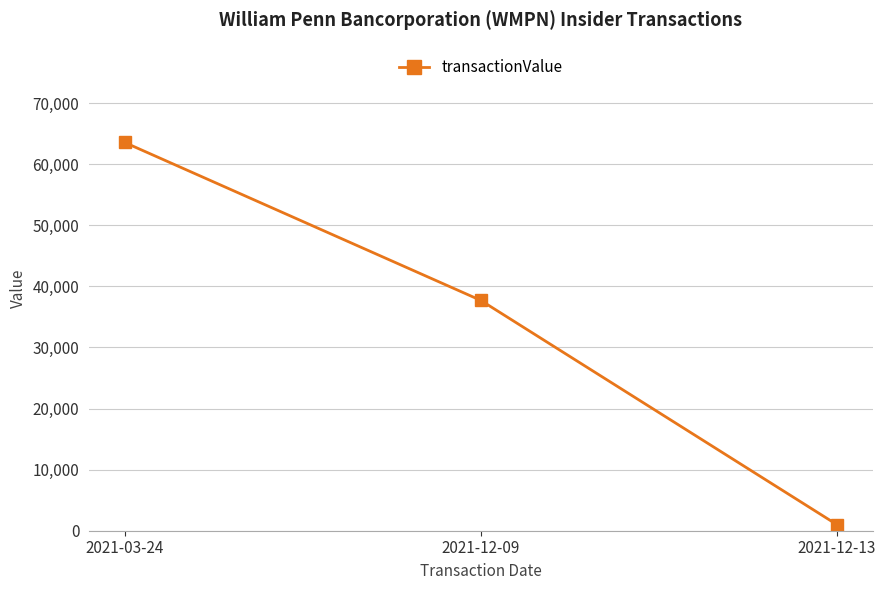

How many values are between 1000 and 63570?

3